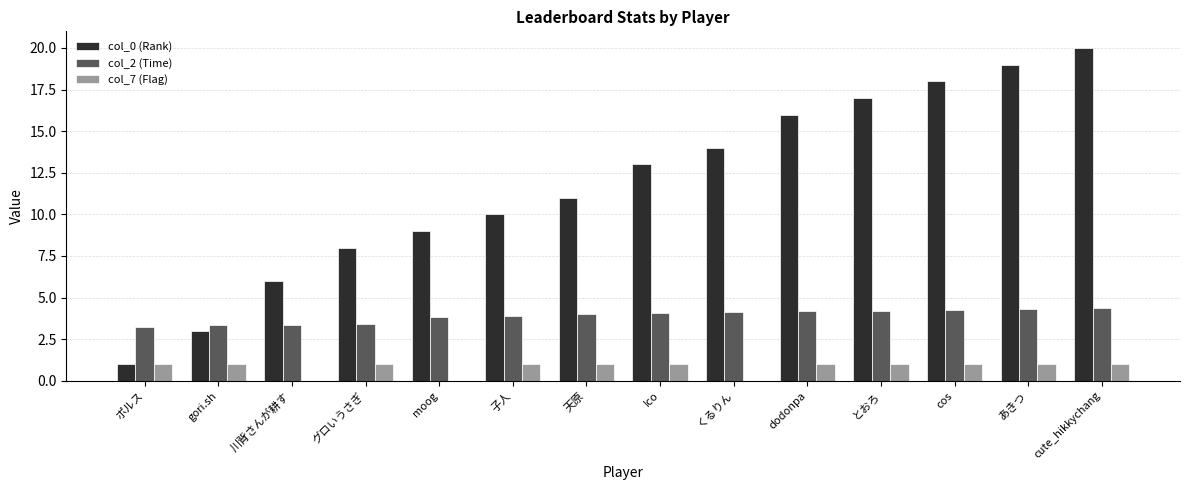

Which label corresponds to the largest value in the chart?

cute_hikkychang